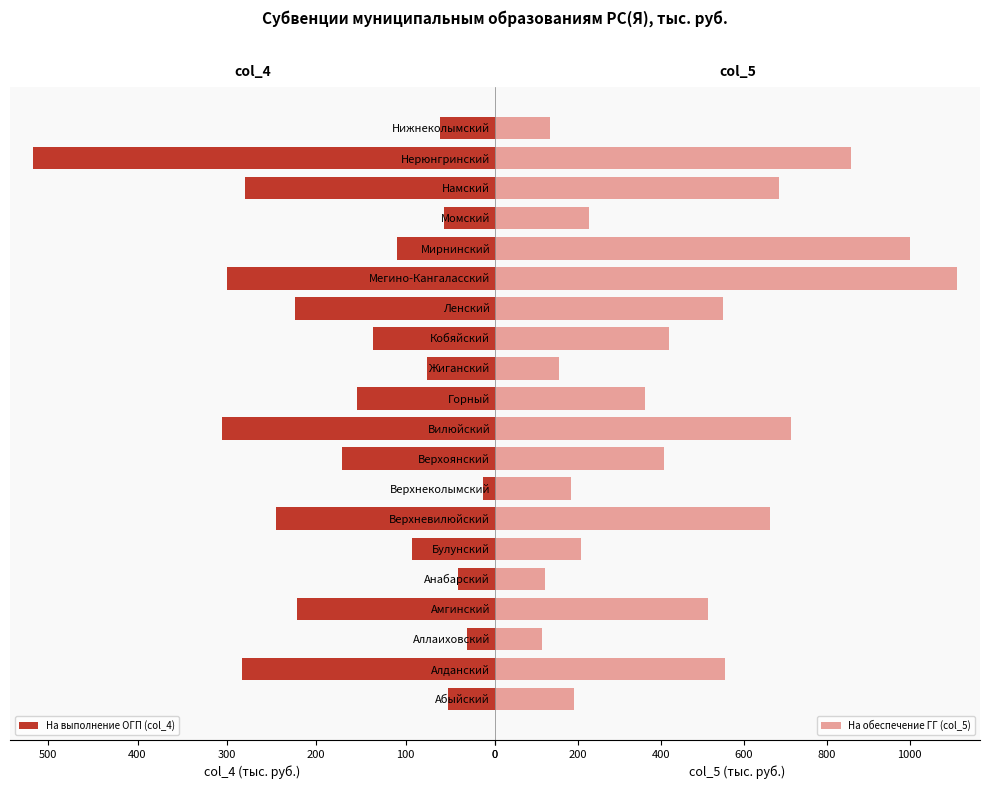

List the series in order of their overall mean, highest first.

На обеспечение ГГ (col_5), На выполнение ОГП (col_4)